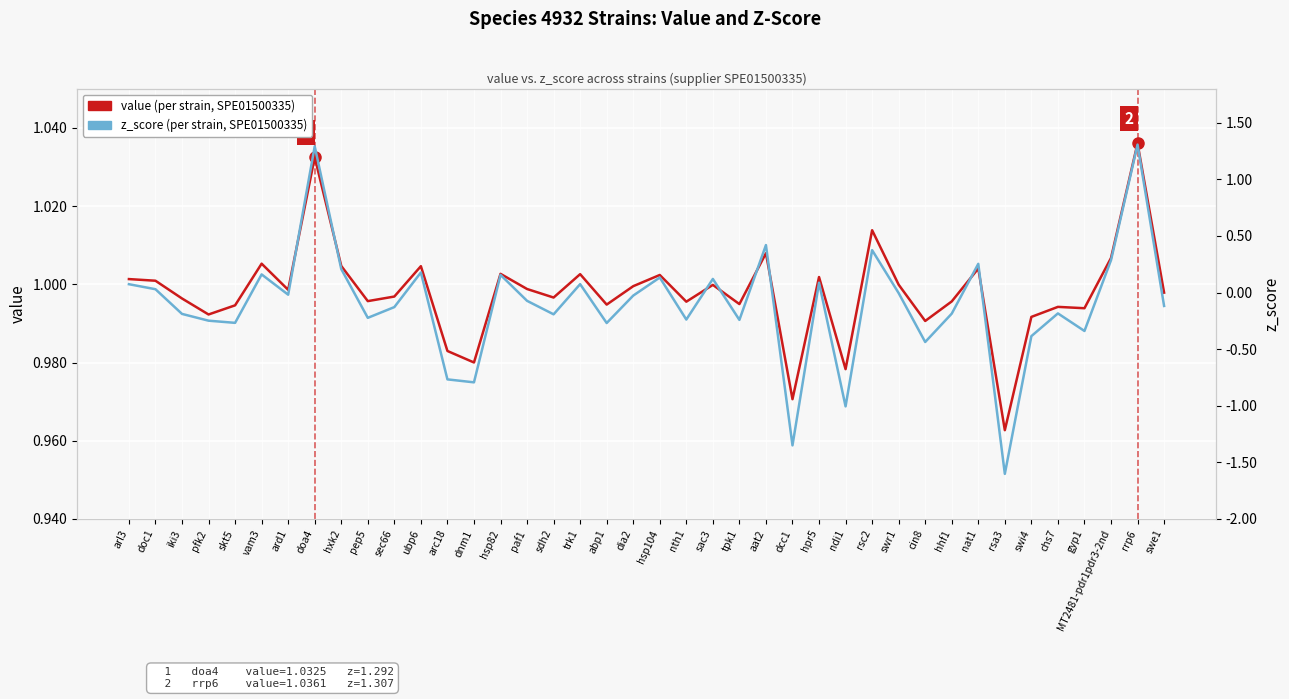

What is the sum of all value (per strain) values?

39.9